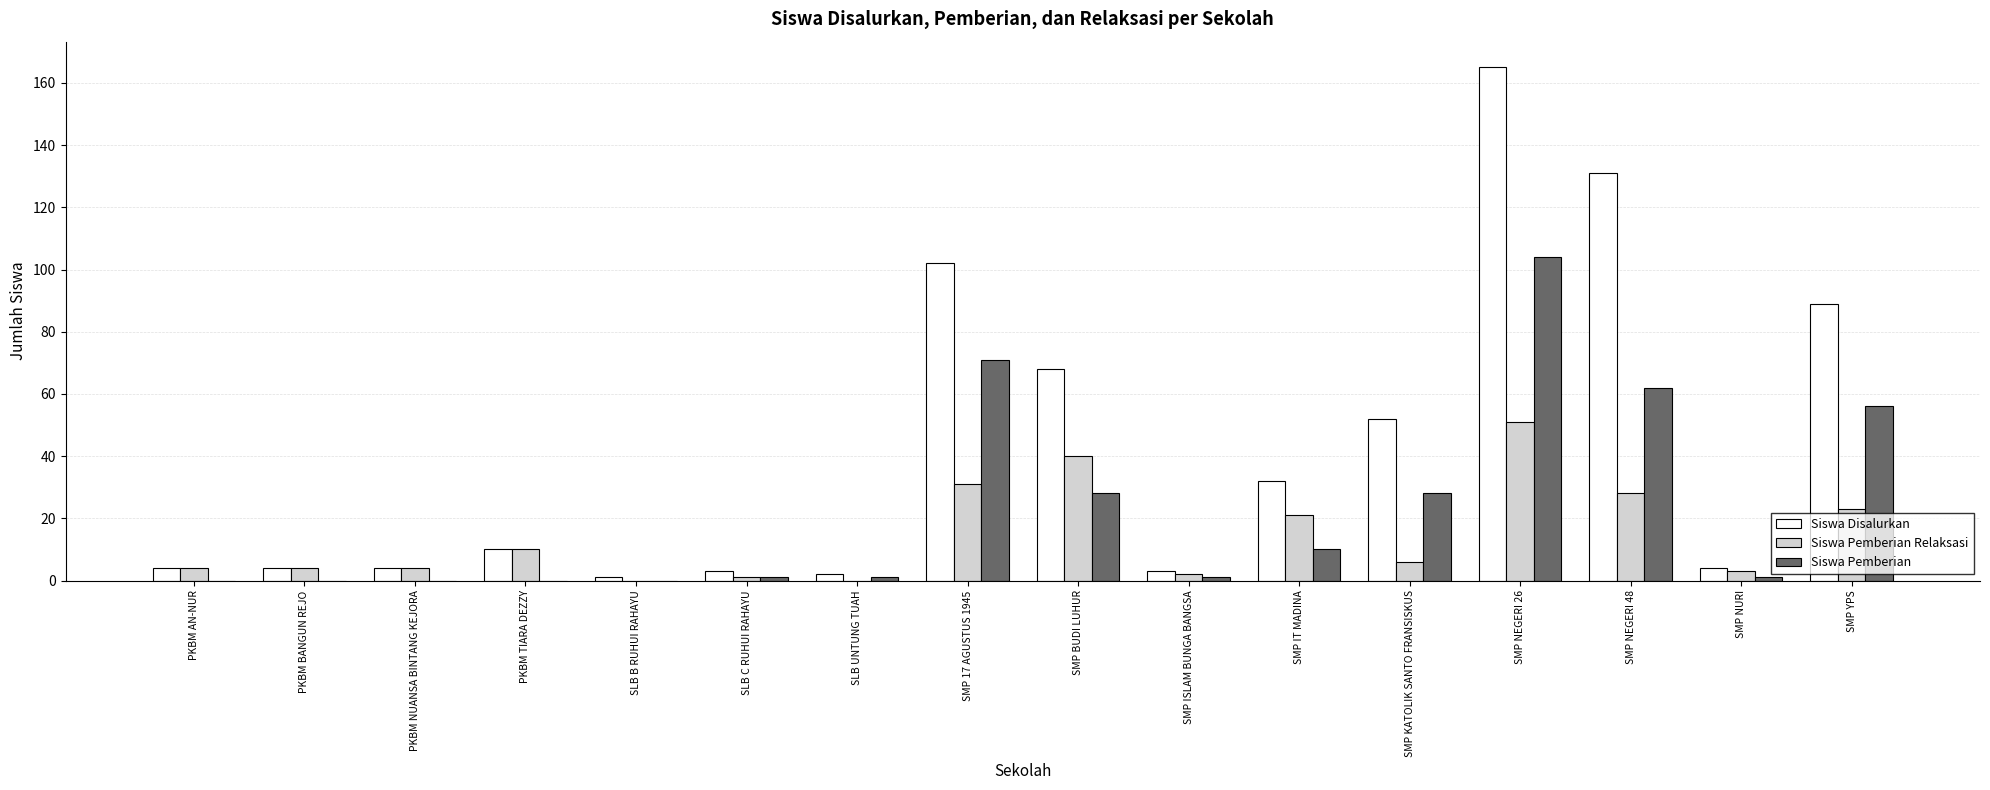

Which series has the largest total across all categories?

Siswa Disalurkan